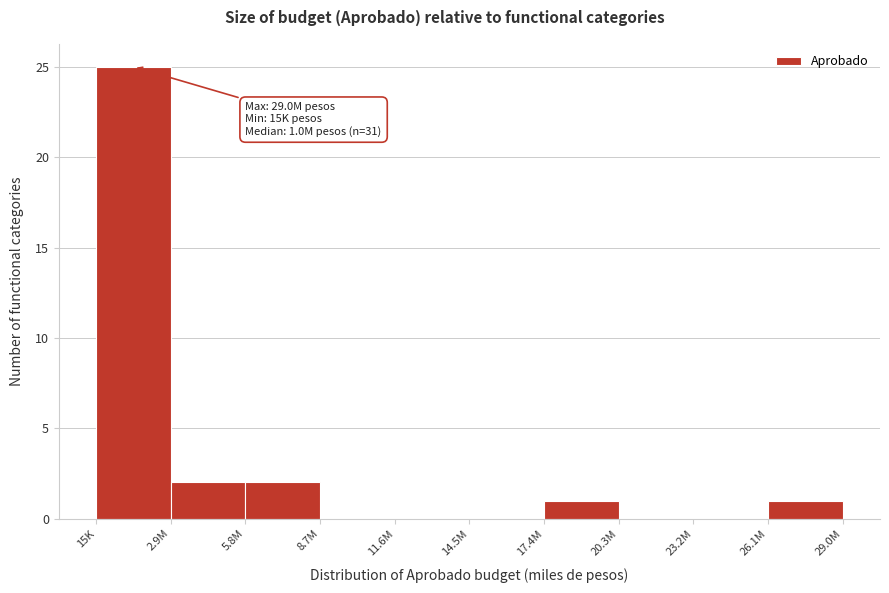

Reading right to left, extract all data points from this chart.

26.1M=1	23.2M=0	20.3M=0	17.4M=1	14.5M=0	11.6M=0	8.7M=0	5.8M=2	2.9M=2	15K=25